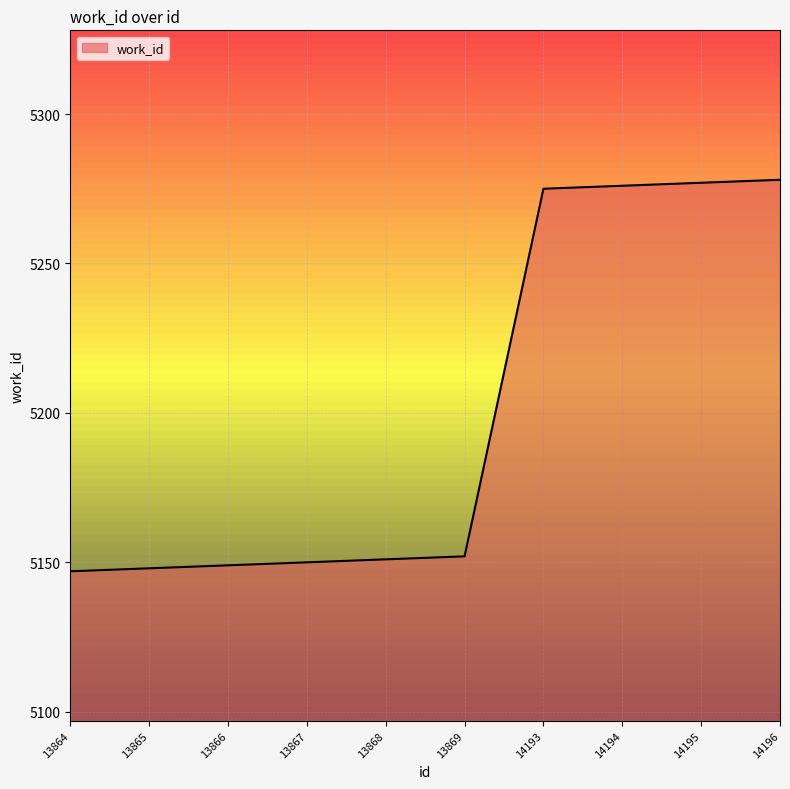

What is the change in value from 13865 to 13869?

+4